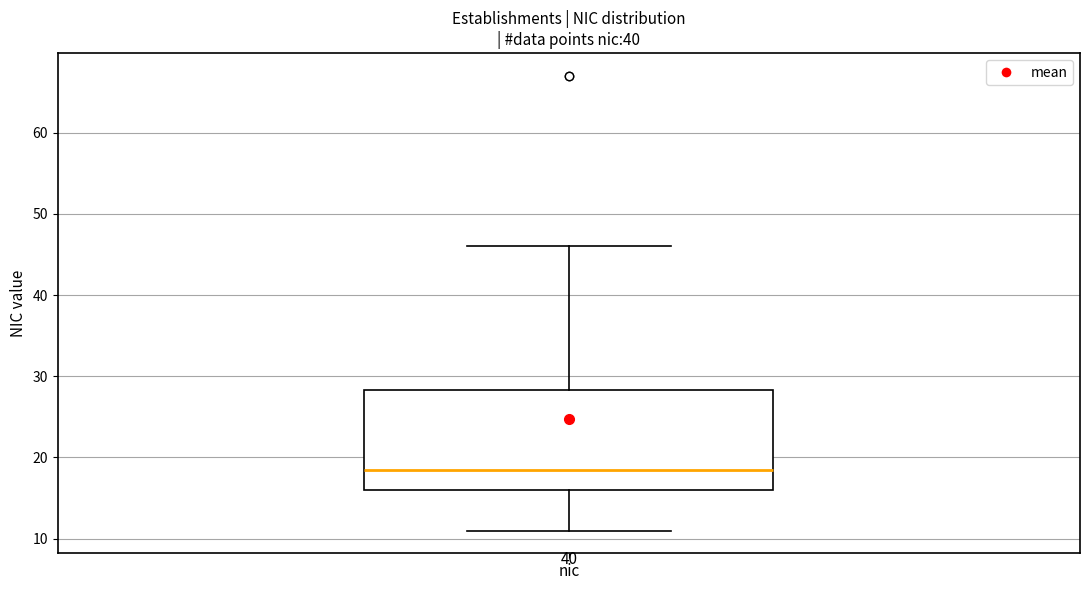

Transcribe this box plot: give where the median line is, the range the box spans, and where the two whiskers end, as read against the y-axis. The values are not printed on the chart, so give them approximately, as read against the axis.

median 19, box 16 to 28, whiskers 11 to 46